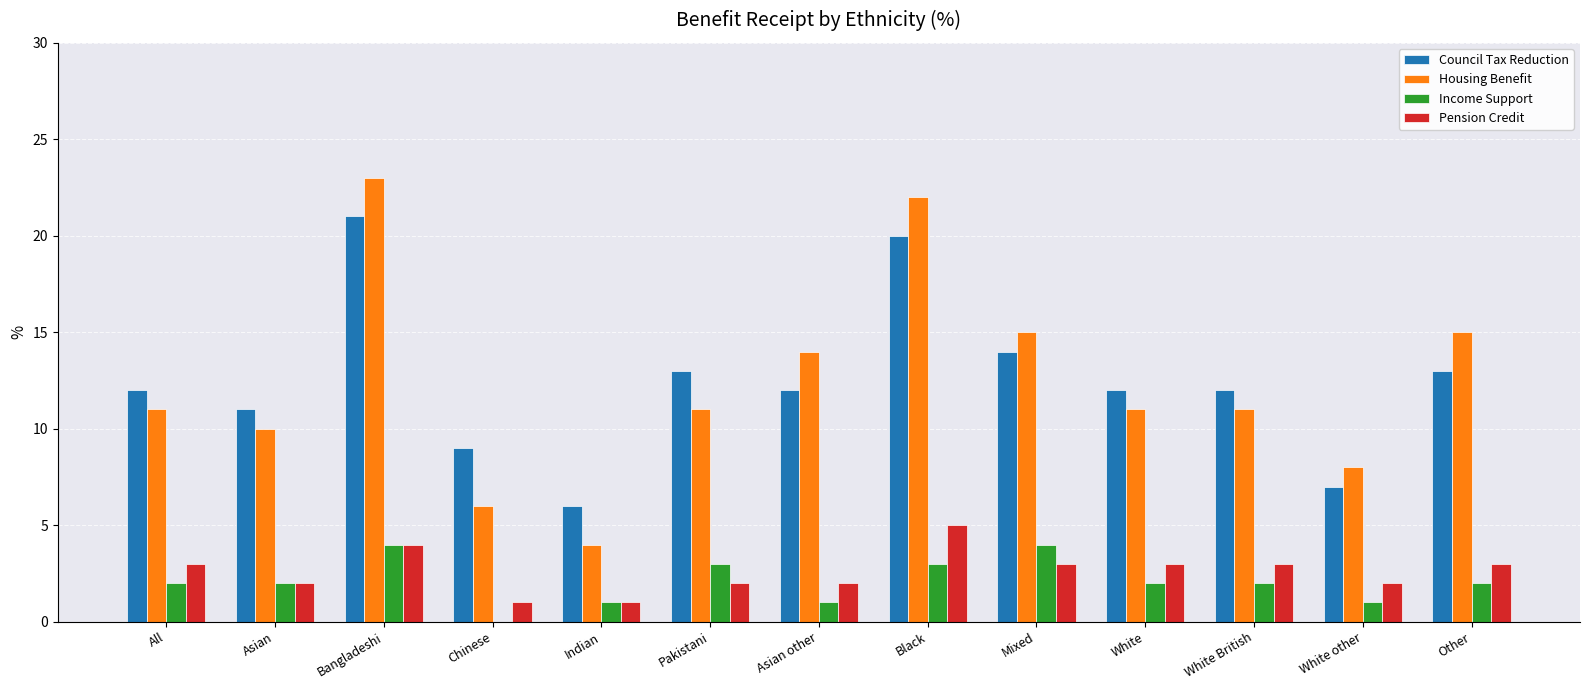

How many data points does each series have?

13